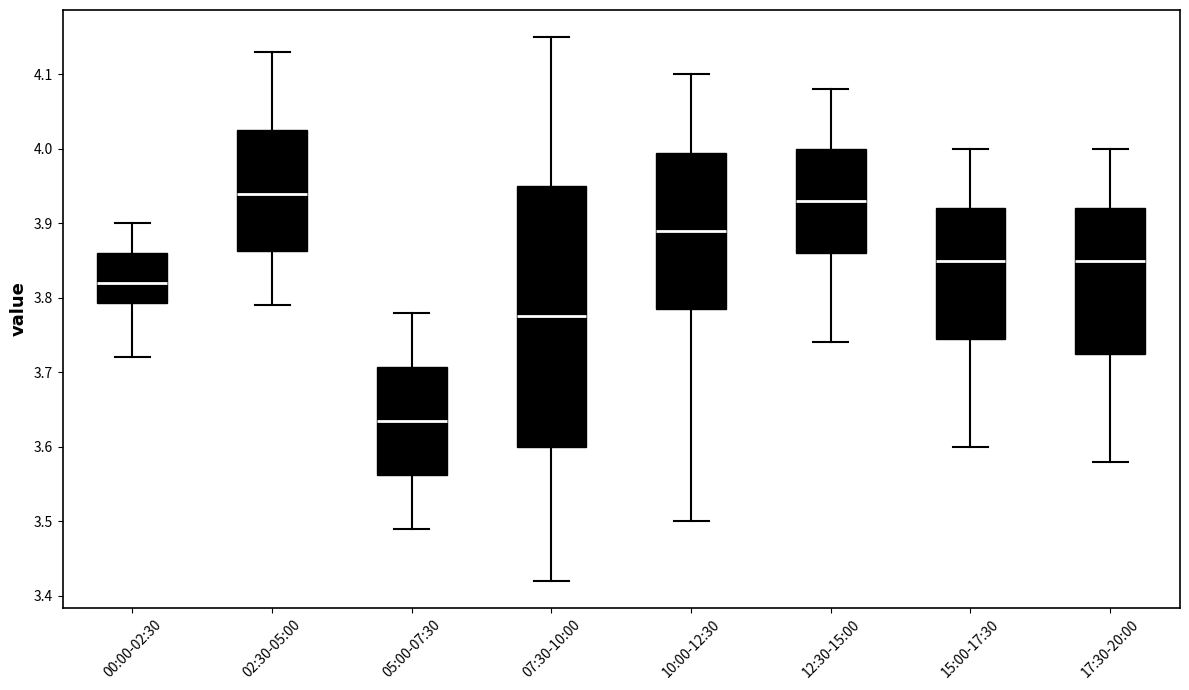

Comparing the boxes themselves (not the whiskers), which one is the tallest?

07:30-10:00